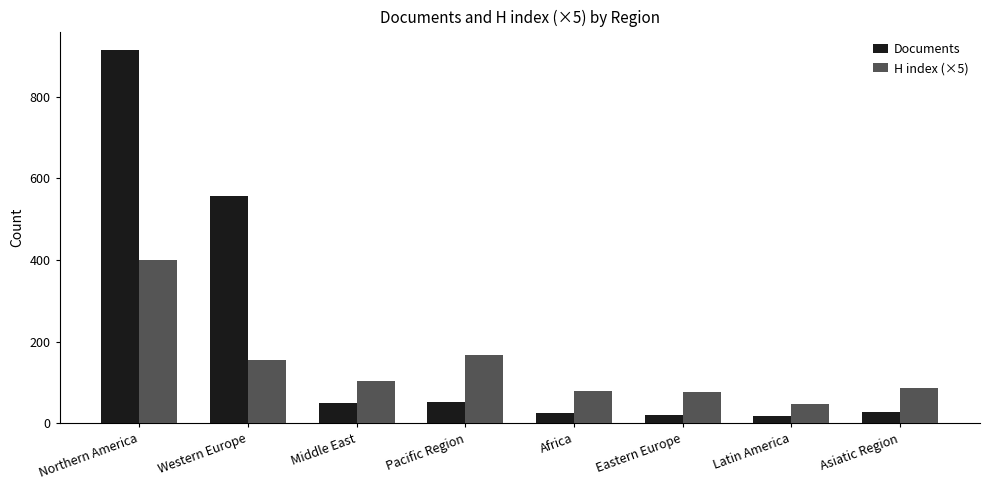

What position from the right is Africa?

4